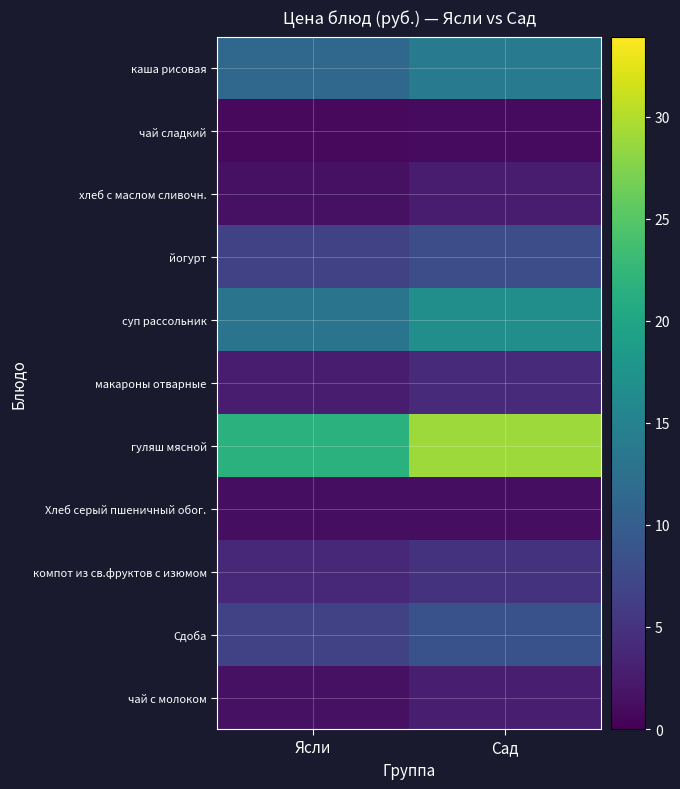

Reading left to right, transcribe all the data shown in this chart.

каша рисовая: Ясли=11.3	Сад=14.1
чай сладкий: Ясли=0.8	Сад=1.1
хлеб с маслом сливочн.: Ясли=1.5	Сад=2.7
йогурт: Ясли=6.7	Сад=8.0
суп рассольник: Ясли=13.1	Сад=16.7
макароны отварные: Ясли=2.6	Сад=4.0
гуляш мясной: Ясли=21.7	Сад=28.9
Хлеб серый пшеничный обог.: Ясли=1.3	Сад=1.3
компот из св.фруктов с изюмом: Ясли=3.9	Сад=4.9
Сдоба: Ясли=6.5	Сад=8.6
чай с молоком: Ясли=1.5	Сад=2.8